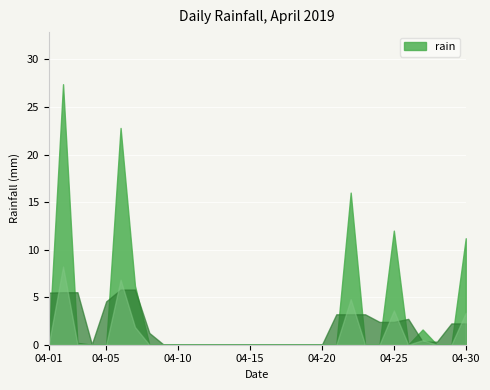

Where is the data nearest to the value 13?

2019-04-25